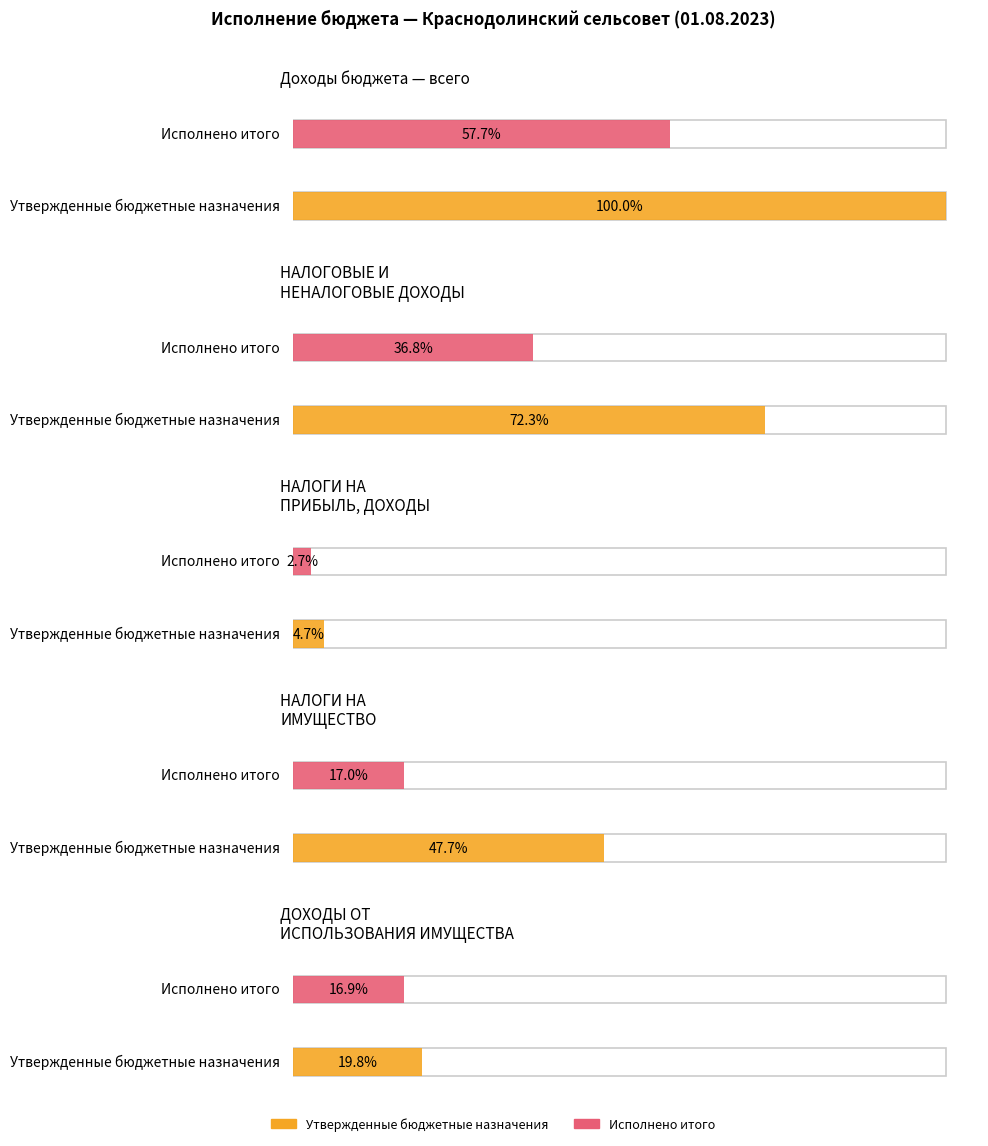

What are all the series names shown in the legend?

Утвержденные бюджетные назначения, Исполнено итого